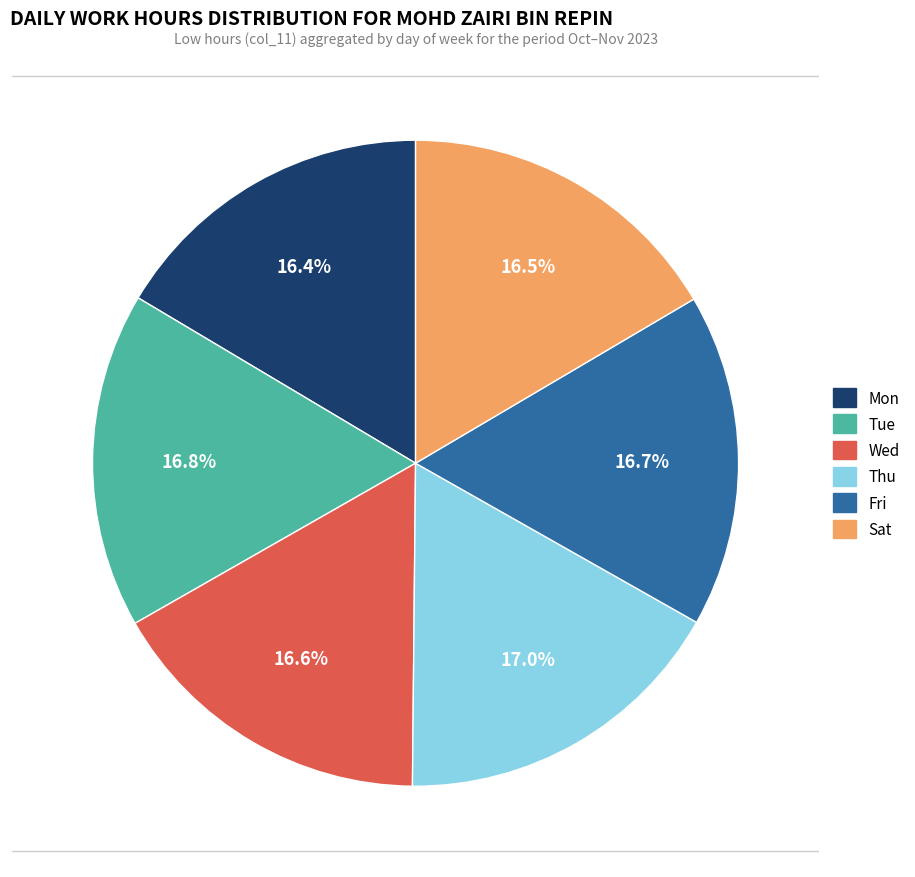

What percentage is the Tue slice, to the nearest percent?

17%